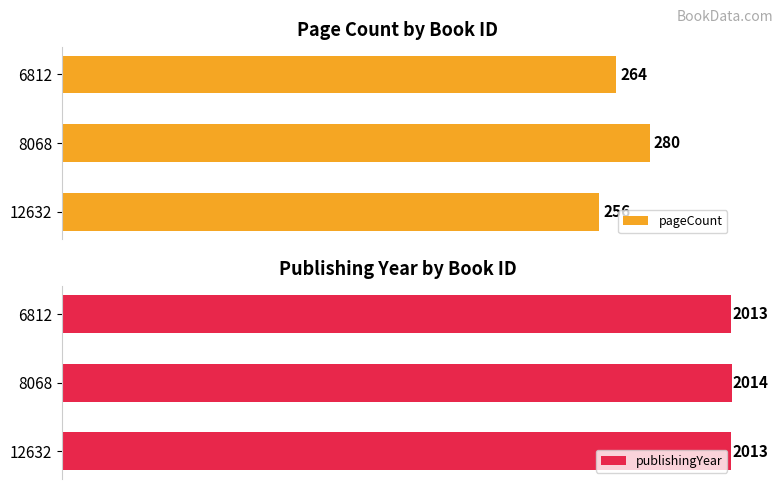

Rank the categories by pageCount value from lowest to highest.

12632, 6812, 8068